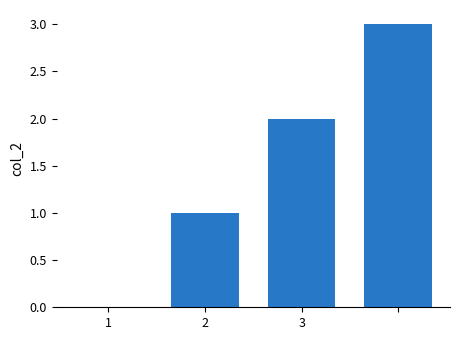

What is the greatest value displayed?

3